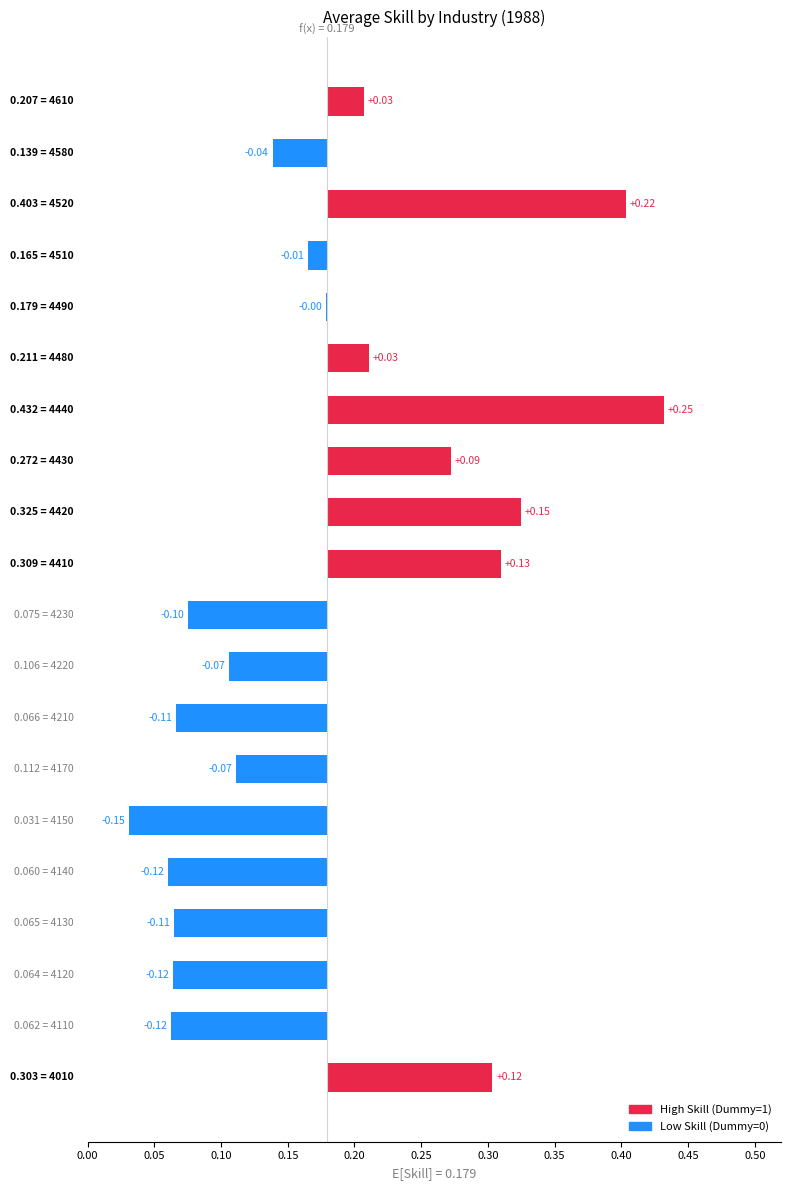

Which category has the lowest value in the Skill series?

4150